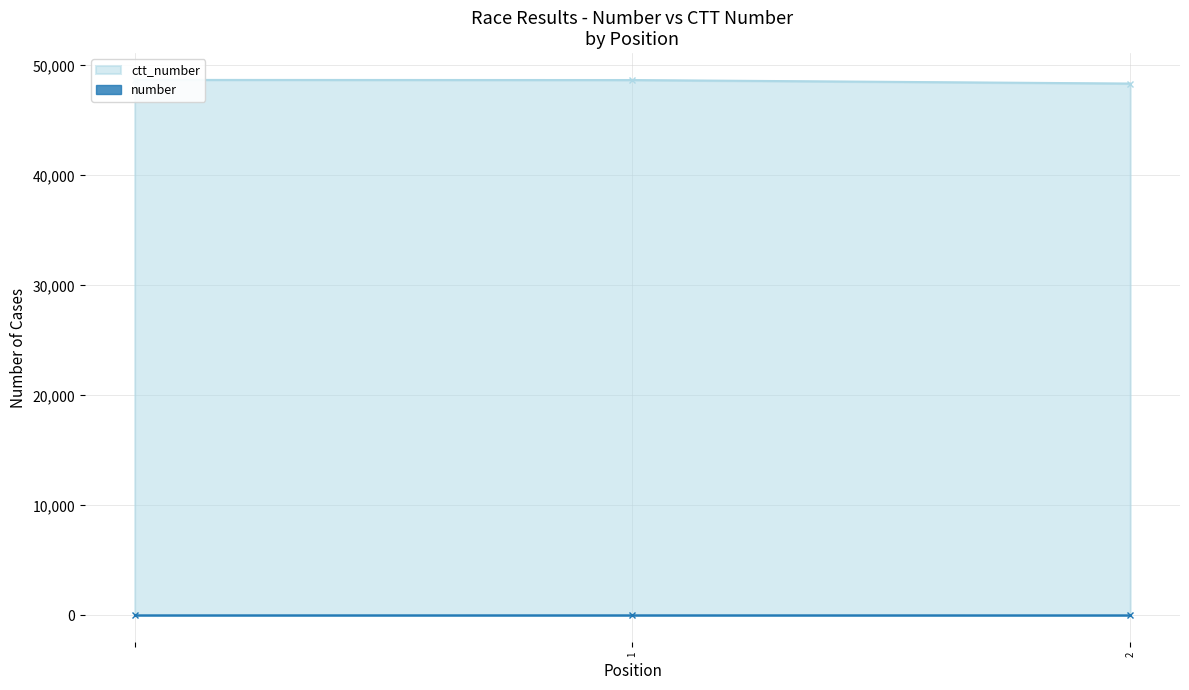

Count the number of categories in the chart.

3